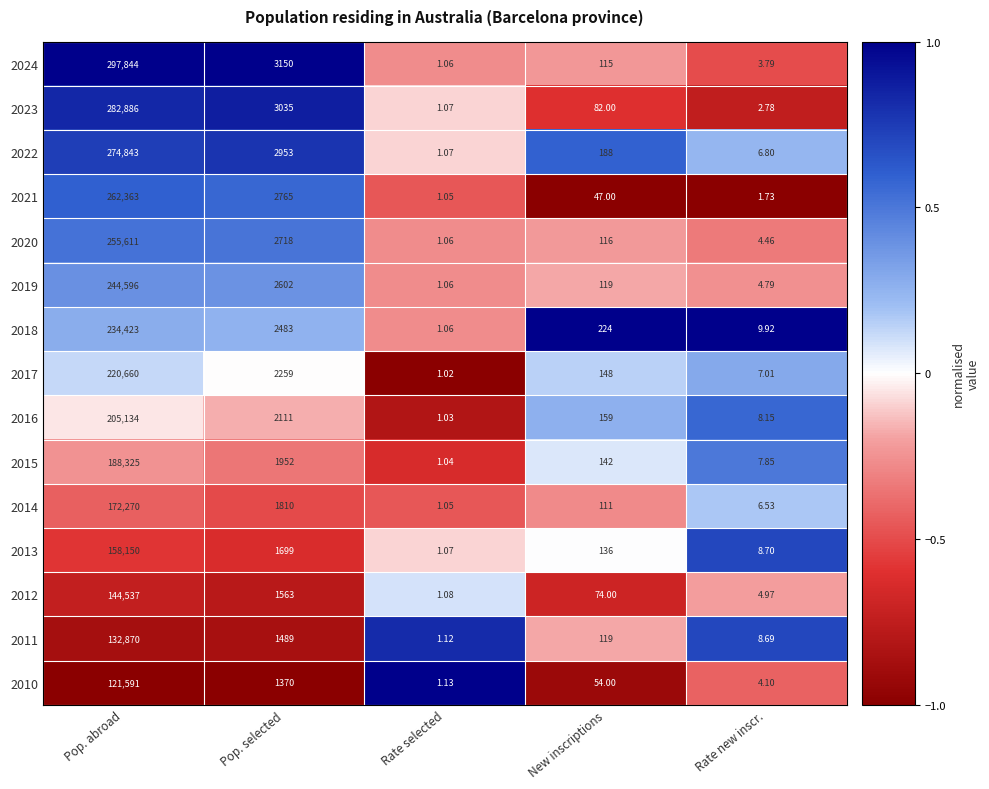

At which category does the chart reach its peak across all series?

Pop. abroad